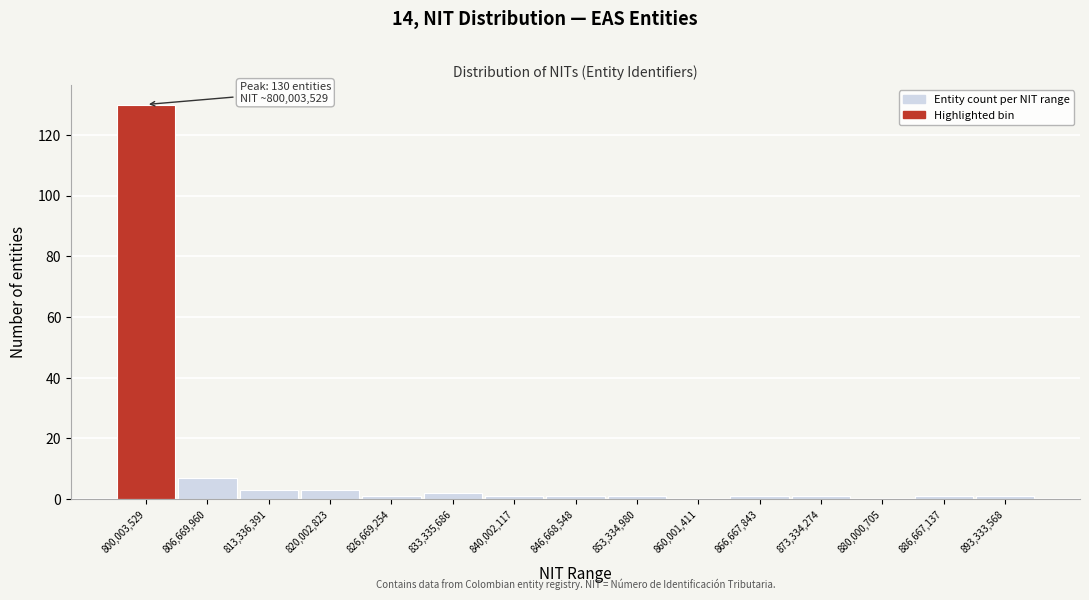

Reading left to right, list all the values displayed in this chart.

800,003,529=130	806,669,960=7	813,336,391=3	820,002,823=3	826,669,254=1	833,335,686=2	840,002,117=1	846,668,548=1	853,334,980=1	860,001,411=0	866,667,843=1	873,334,274=1	880,000,705=0	886,667,137=1	893,333,568=1